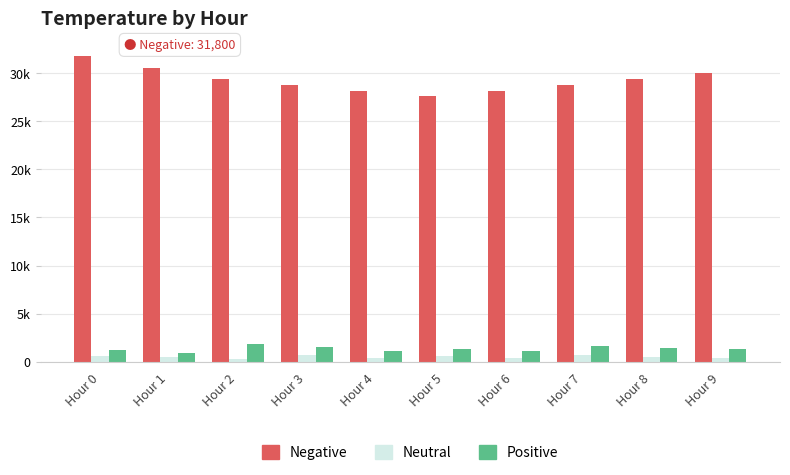

Reading left to right, list all the values displayed in this chart.

Negative: Hour 0=31800	Hour 1=30600	Hour 2=29400	Hour 3=28800	Hour 4=28200	Hour 5=27600	Hour 6=28200	Hour 7=28800	Hour 8=29400	Hour 9=30000
Neutral: Hour 0=600	Hour 1=480	Hour 2=300	Hour 3=720	Hour 4=420	Hour 5=540	Hour 6=360	Hour 7=660	Hour 8=480	Hour 9=420
Positive: Hour 0=1200	Hour 1=900	Hour 2=1800	Hour 3=1500	Hour 4=1080	Hour 5=1320	Hour 6=1140	Hour 7=1620	Hour 8=1380	Hour 9=1260